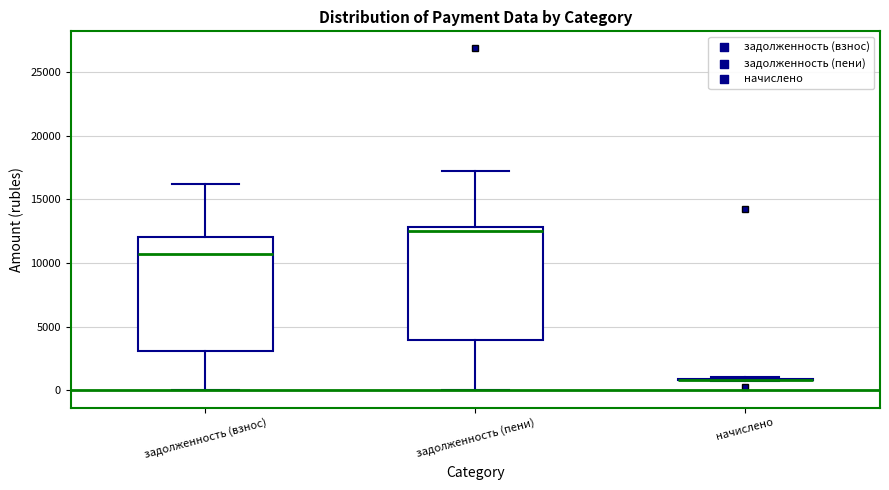

Reading left to right, transcribe this box plot: for each box, give where its median line is, the range the box spans, and where its two whiskers end, as read against the y-axis. The values are not printed on the chart, so give them approximately, as read against the axis.

задолженность (взнос): median 10500, box 3000 to 12000, whiskers 0 to 16000
задолженность (пени): median 12500, box 4000 to 13000, whiskers 0 to 17500
начислено: box collapsed to a line at 1000, whiskers 1000 to 1000